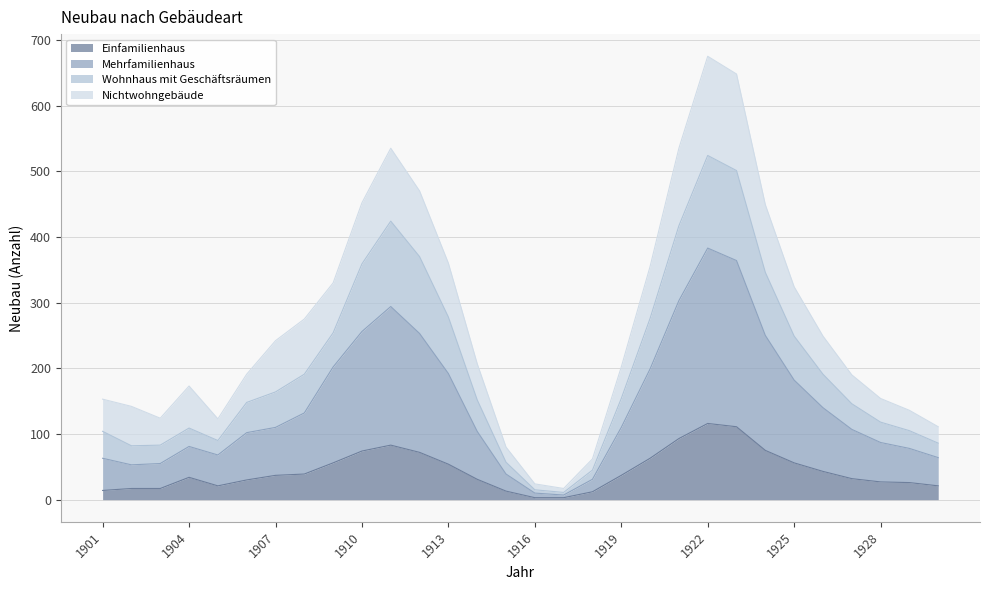

The Einfamilienhaus series shows 37 at 1919. True or false?

True